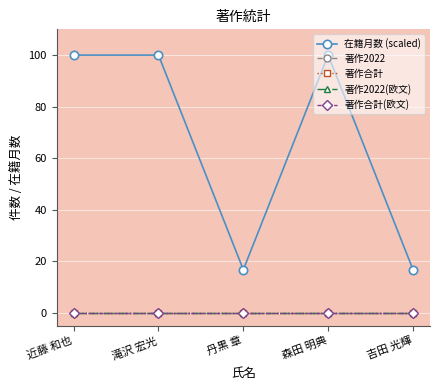

What is the difference between the second highest and second lowest values in the 在籍月数 (scaled) series?

83.3